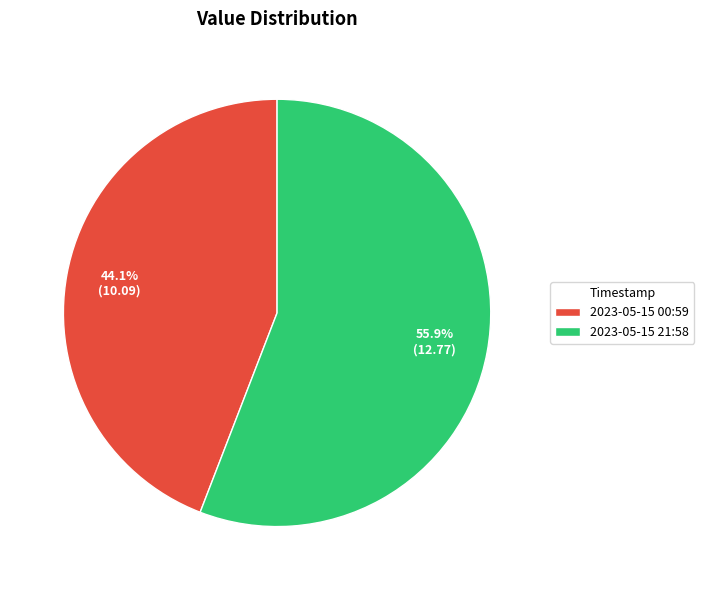

What is the largest slice in the pie chart?

2023-05-15 21:58